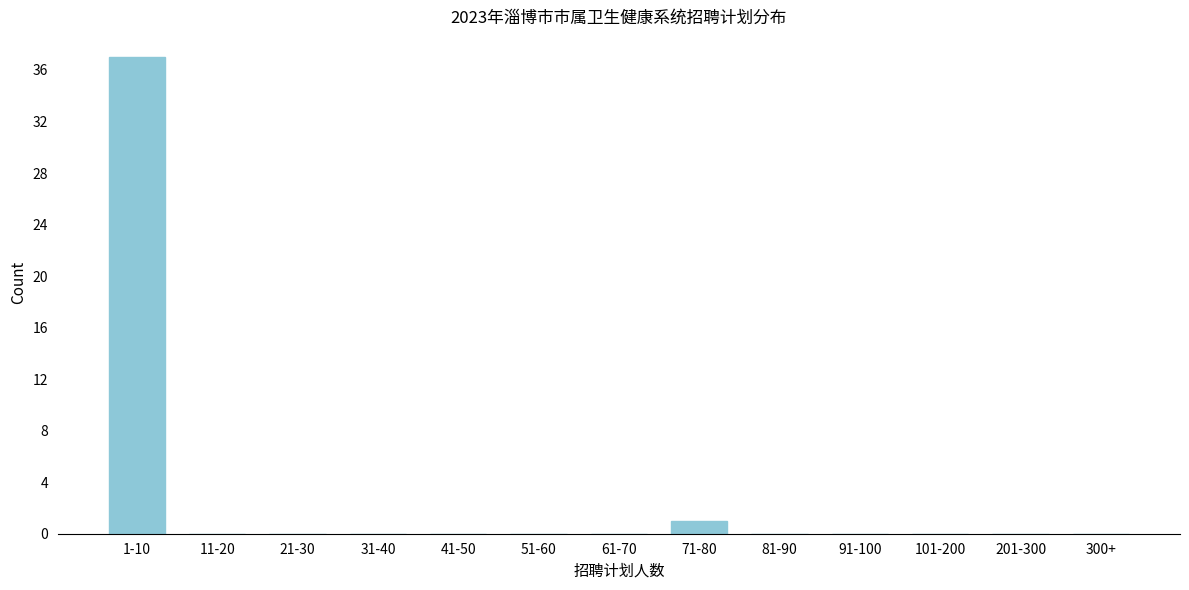

Reading left to right, what are all the values shown in this chart?

1-10=37	11-20=0	21-30=0	31-40=0	41-50=0	51-60=0	61-70=0	71-80=1	81-90=0	91-100=0	101-200=0	201-300=0	300+=0